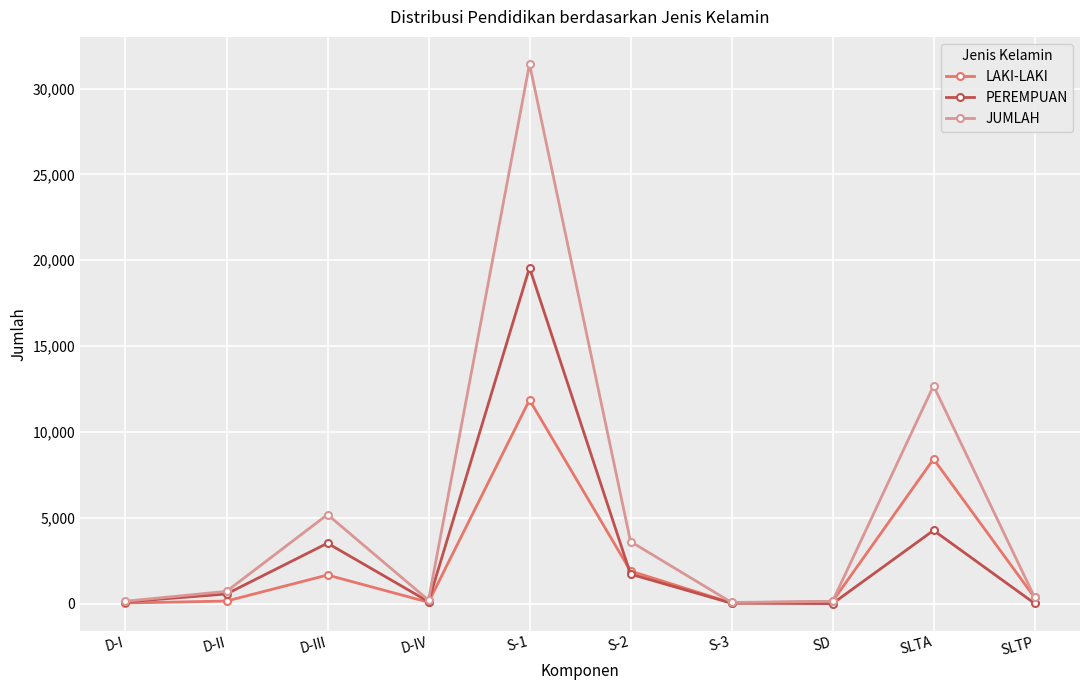

What position from the left is SD?

8